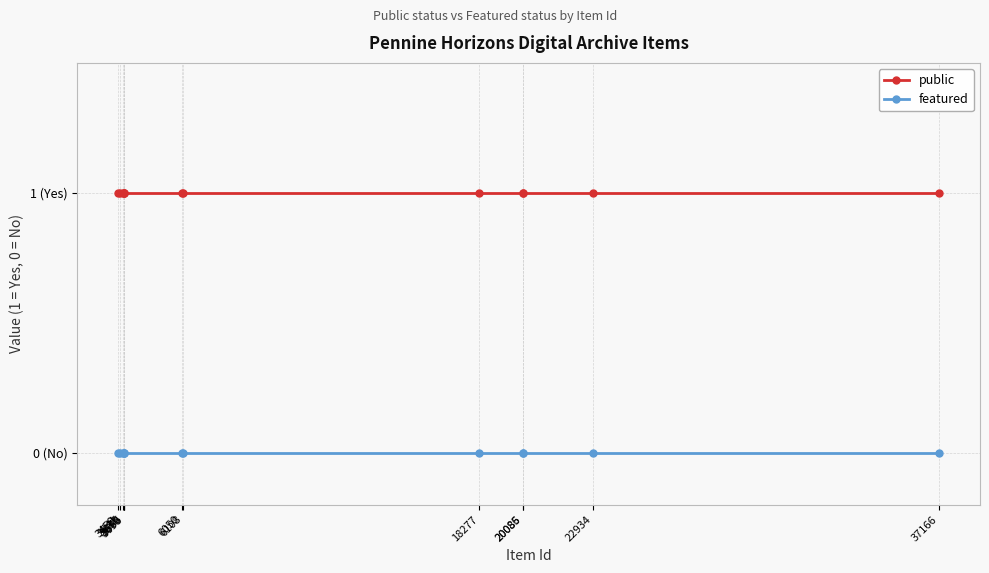

Rank the categories by featured value from highest to lowest.

37166, 22934, 20086, 20085, 18277, 6108, 6050, 3698, 3685, 3670, 3635, 3541, 3459